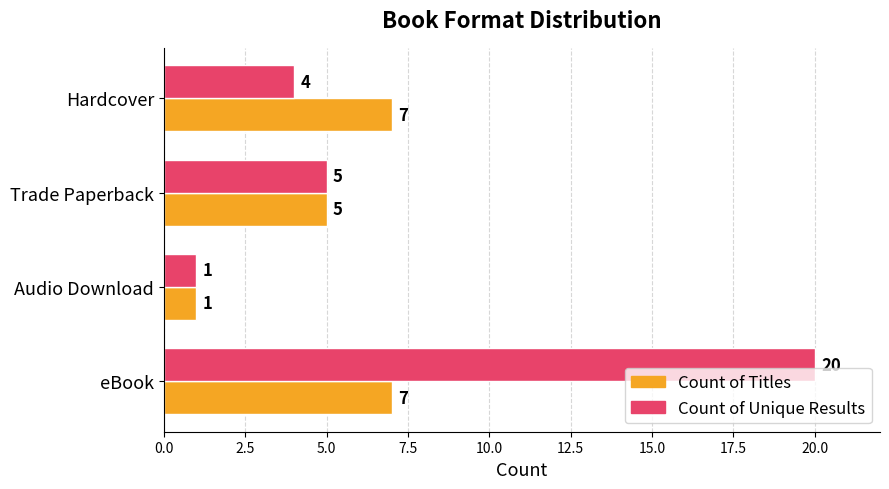

At which label is Count of Titles closest to 4?

Trade Paperback